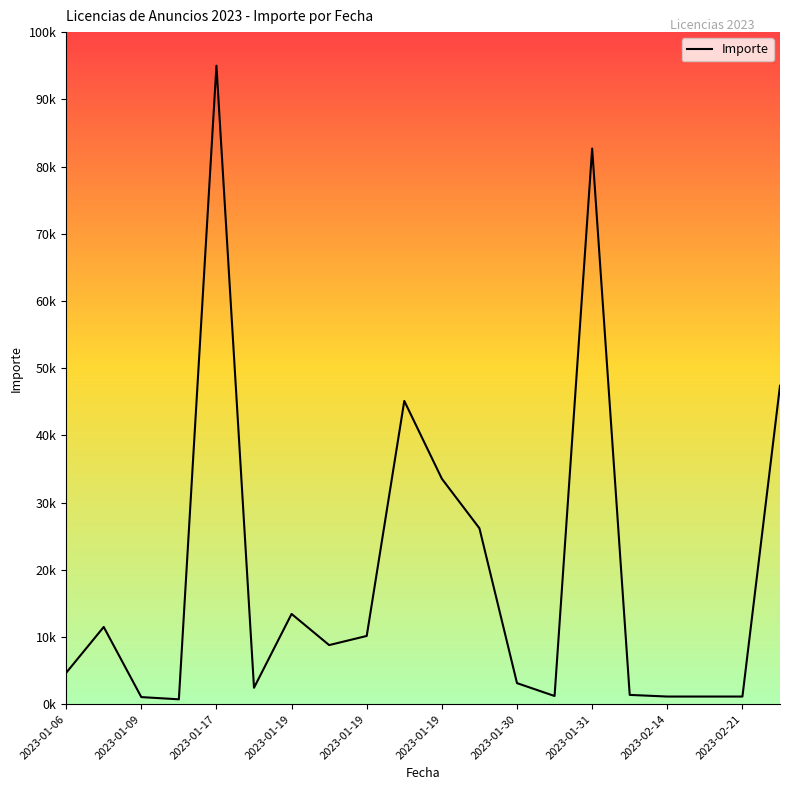

True or false: there are more than 1 points higher than both neighbors.

True